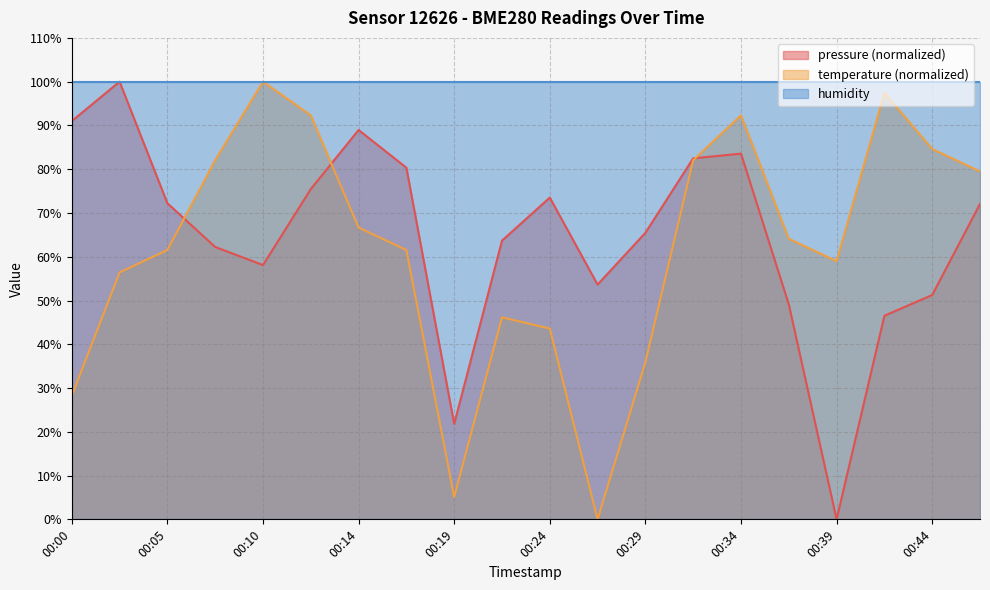

After their last crossing, which series has the higher values: temperature or pressure?

temperature